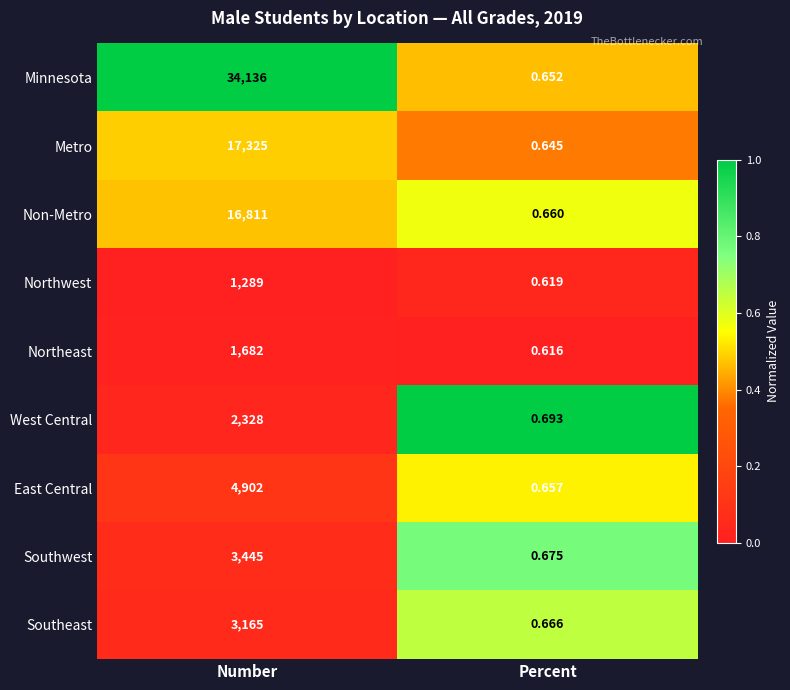

What is the greatest value displayed?

34136.0